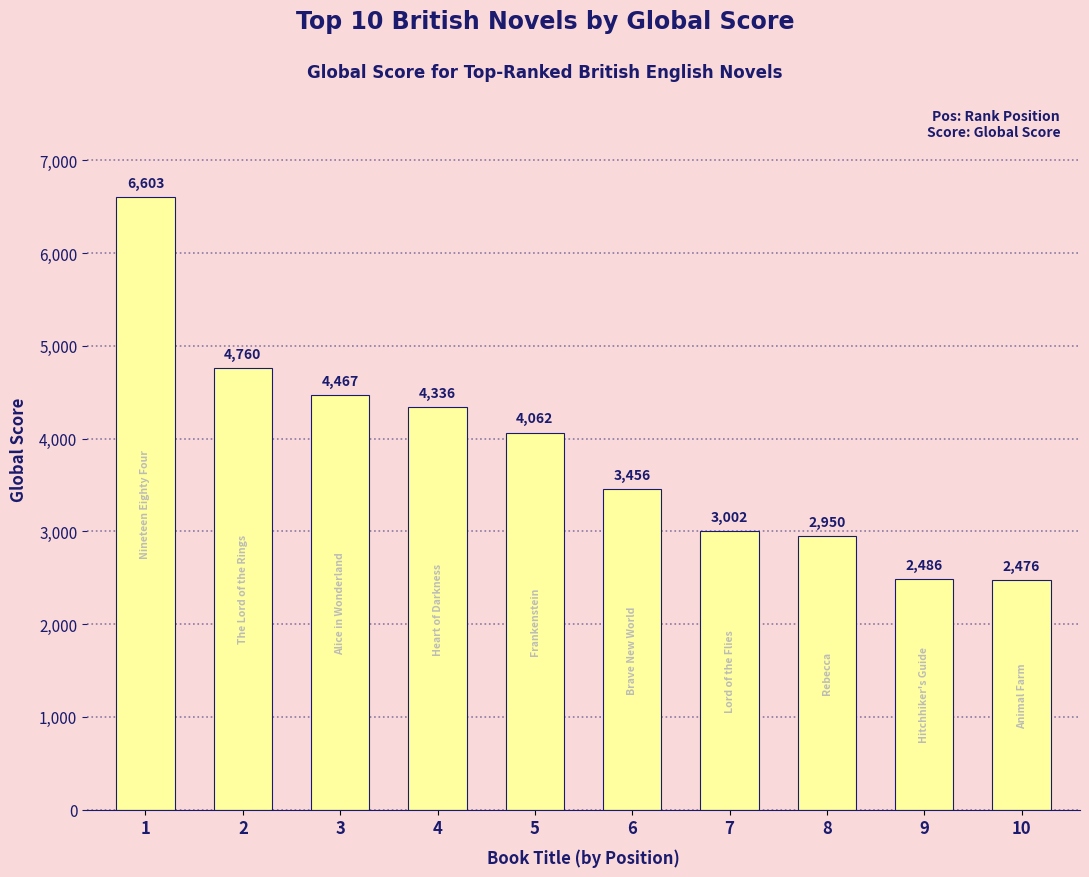

Reading left to right, list all the values displayed in this chart.

1=6603	2=4760	3=4467	4=4336	5=4062	6=3456	7=3002	8=2950	9=2486	10=2476